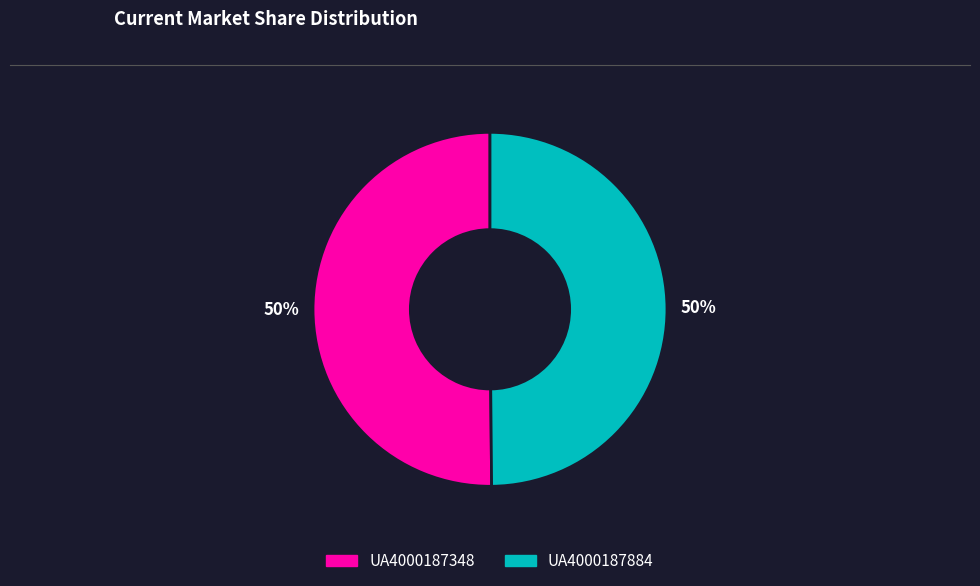

Do UA4000187348 and UA4000187884 together represent more than half of the pie?

Yes